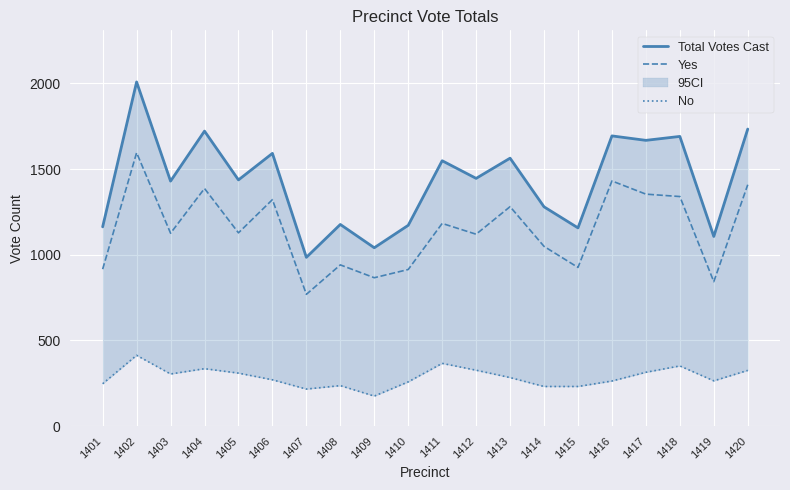

How many lines are shown in the chart?

3